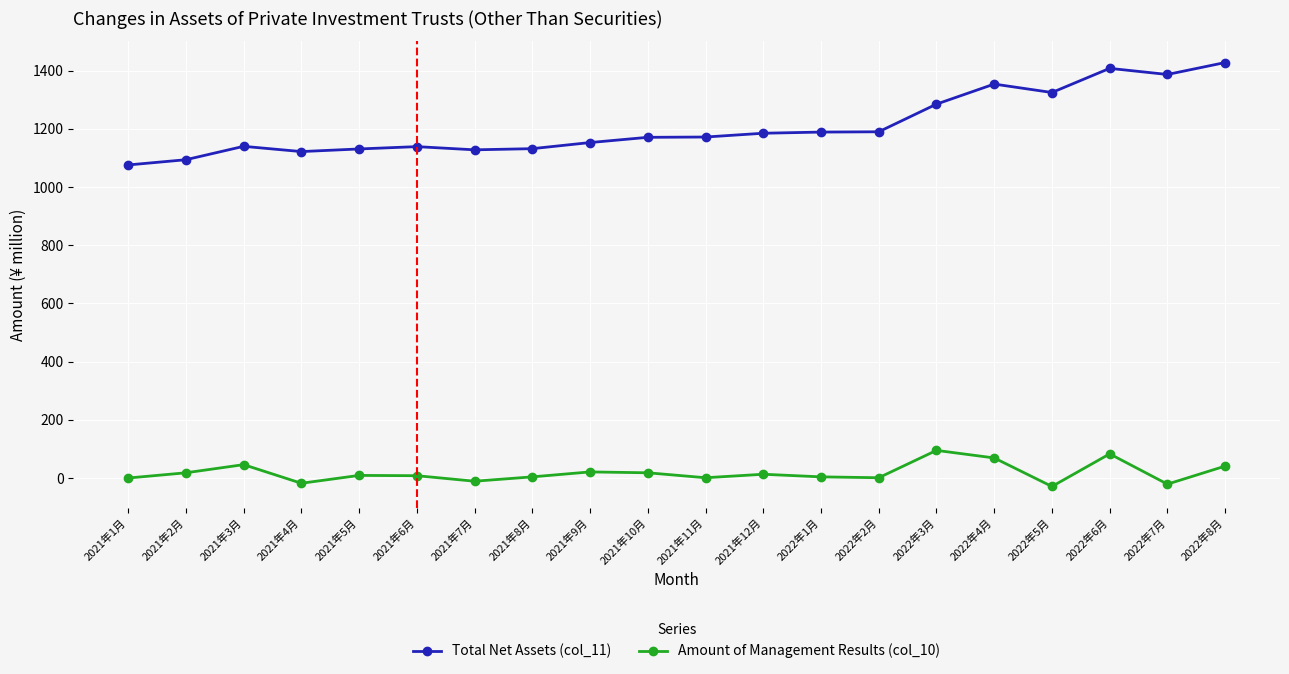

Rank the series by their average value, from highest to lowest.

Total Net Assets (col_11), Amount of Management Results (col_10)